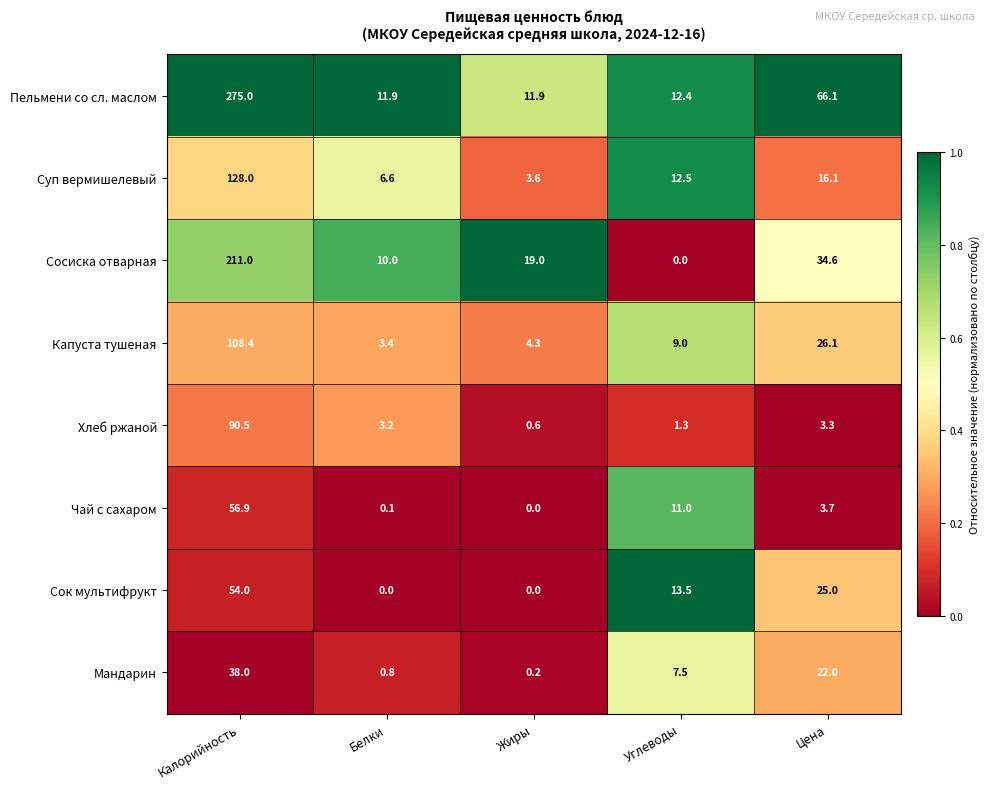

List the series in order of their peak value, lowest first.

Мандарин, Сок мультифрукт, Чай с сахаром, Хлеб ржаной, Капуста тушеная, Суп вермишелевый, Сосиска отварная, Пельмени со сл. маслом